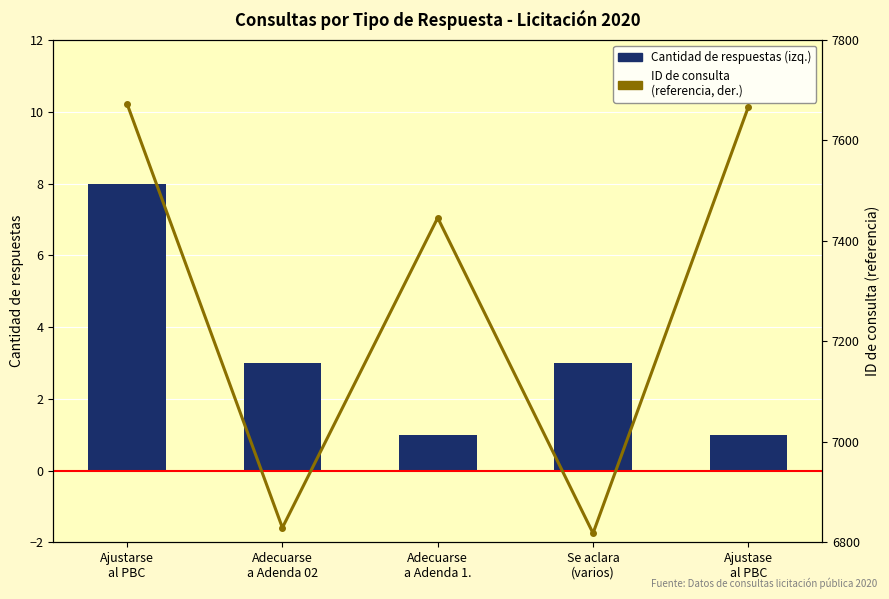

At which label does ID referencia (der.) reach its peak?

Ajustarse
al PBC